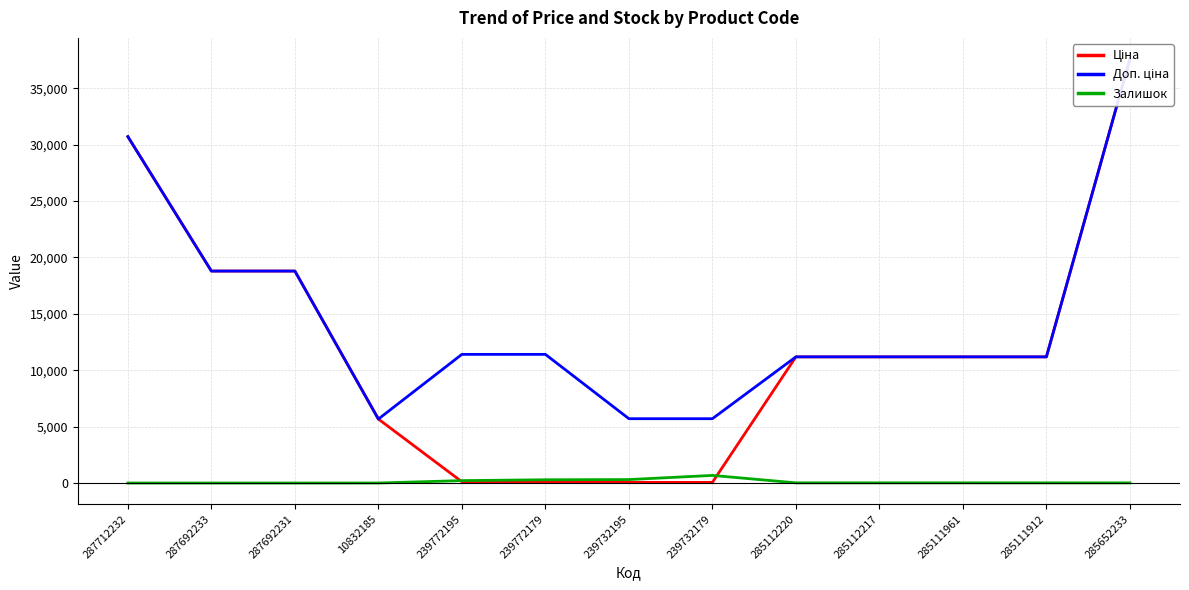

Which label corresponds to the smallest value in the chart?

287712232